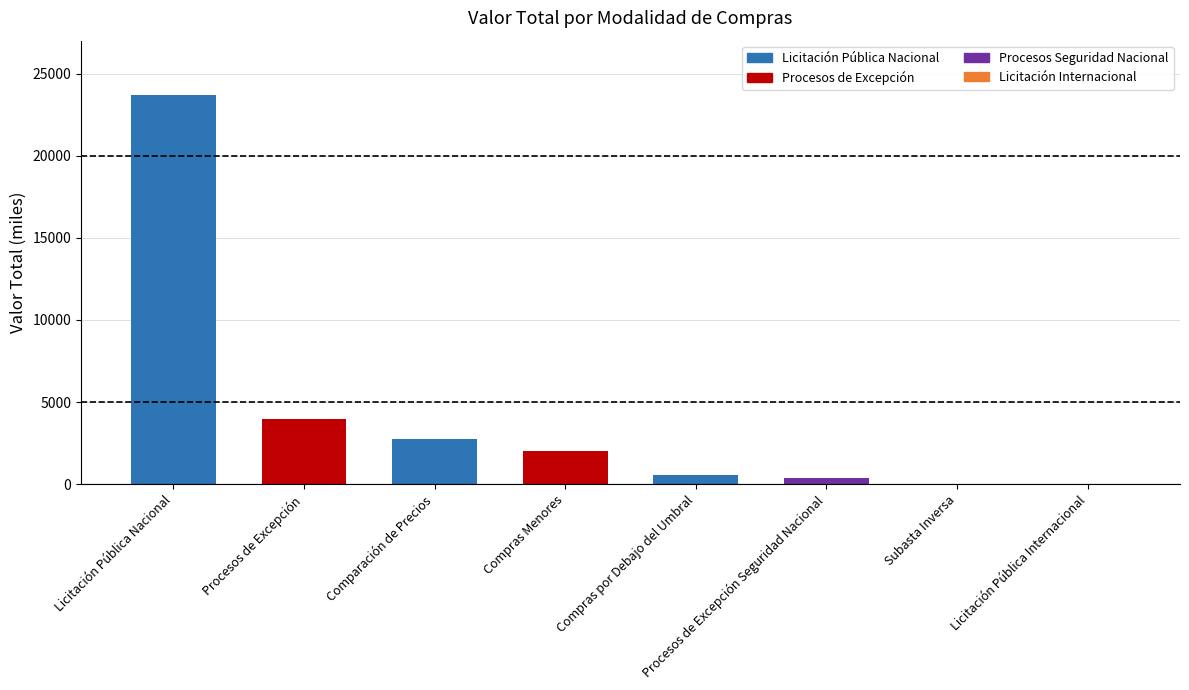

What is the sum of all values?

33429